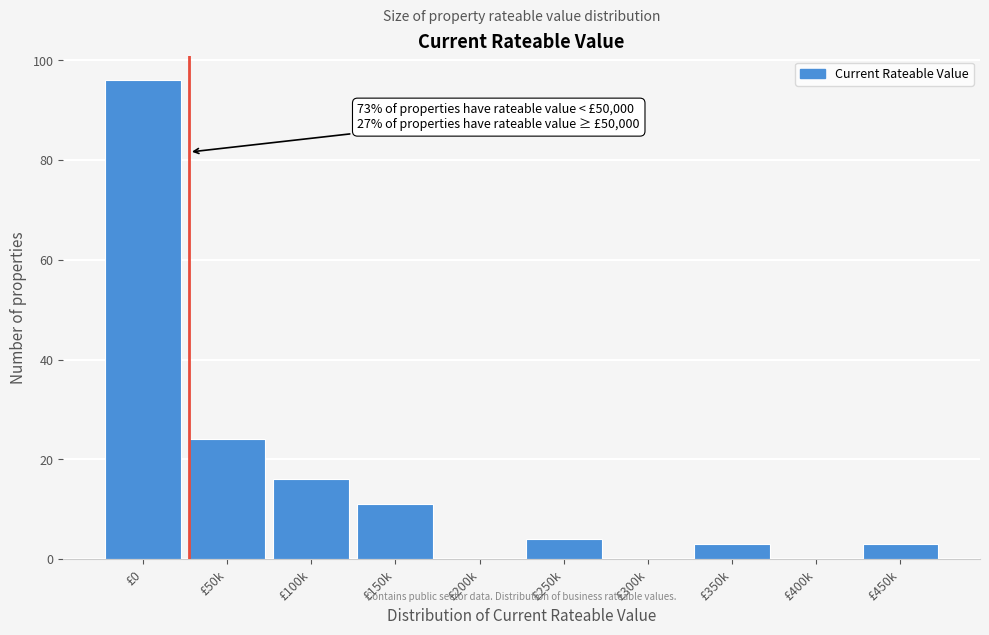

Reading left to right, list all the values displayed in this chart.

£0=96	£50k=24	£100k=16	£150k=11	£200k=0	£250k=4	£300k=0	£350k=3	£400k=0	£450k=3